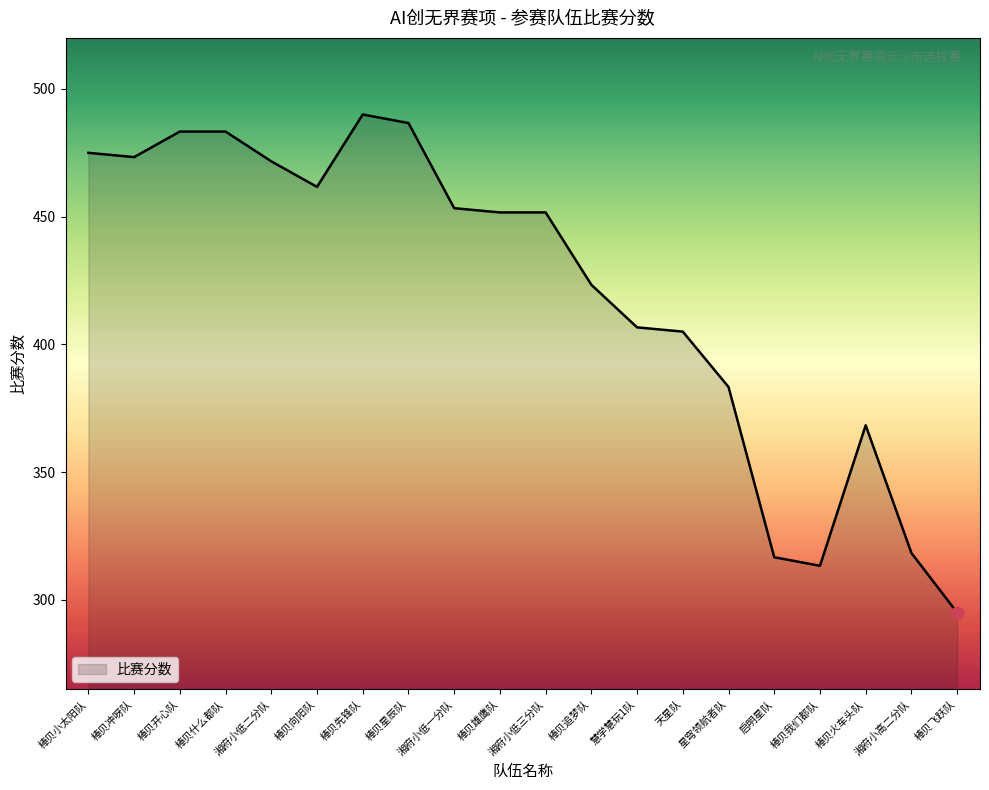

Between 棒贝向阳队 and 棒贝冲呀队, which is larger?

棒贝冲呀队